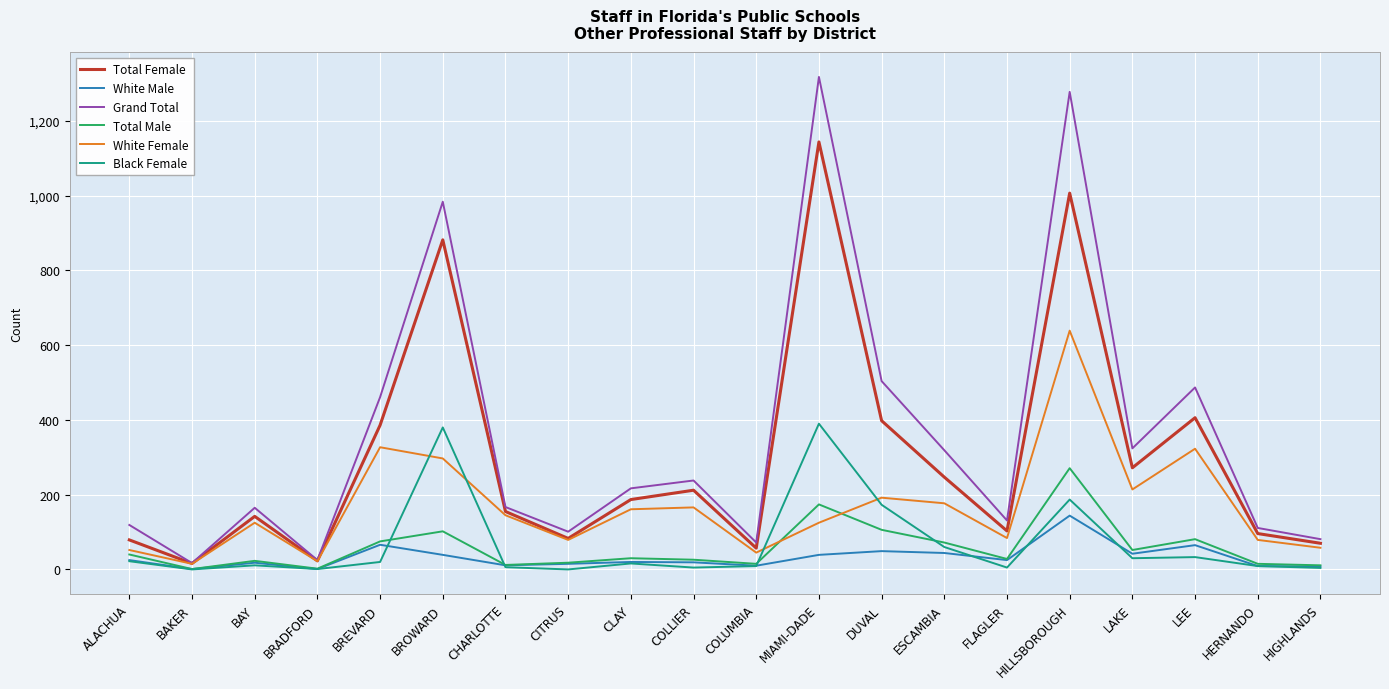

What is the lowest value of the Total Male series?

1